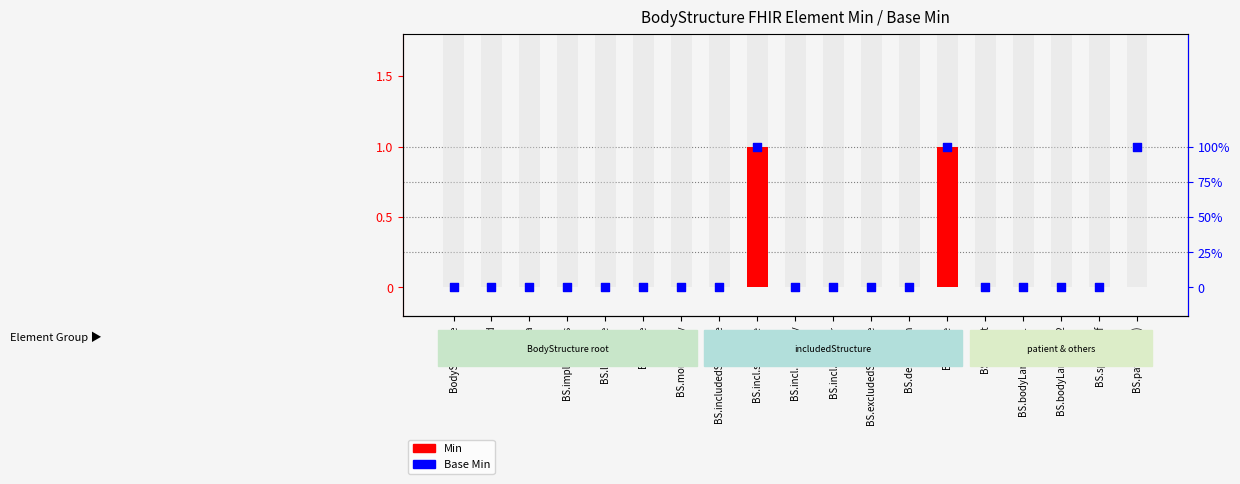

Which series has the widest spread of Y values?

Min